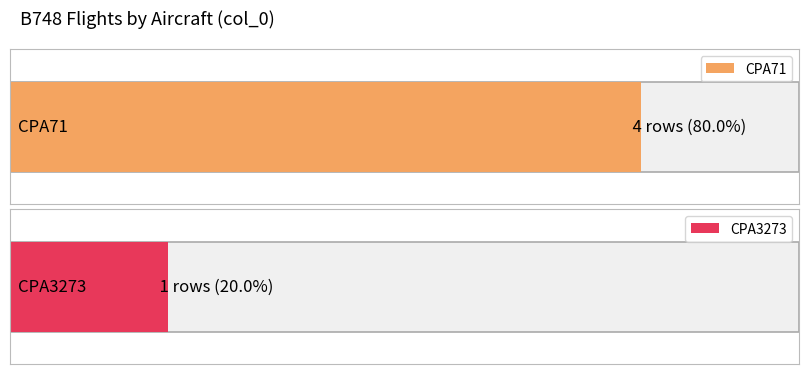

Between 1 and B748, which is larger?

1